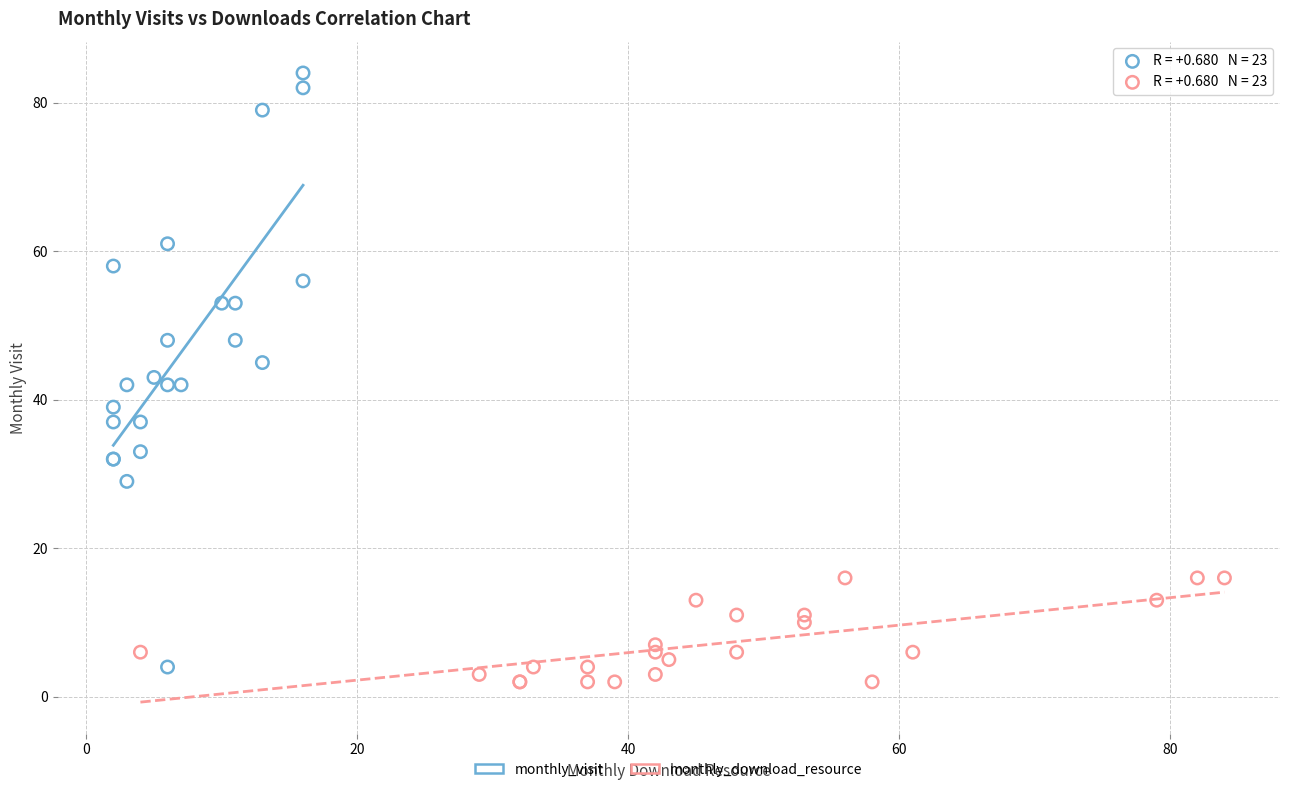

Which series has the largest Y range (max minus min)?

monthly_visit